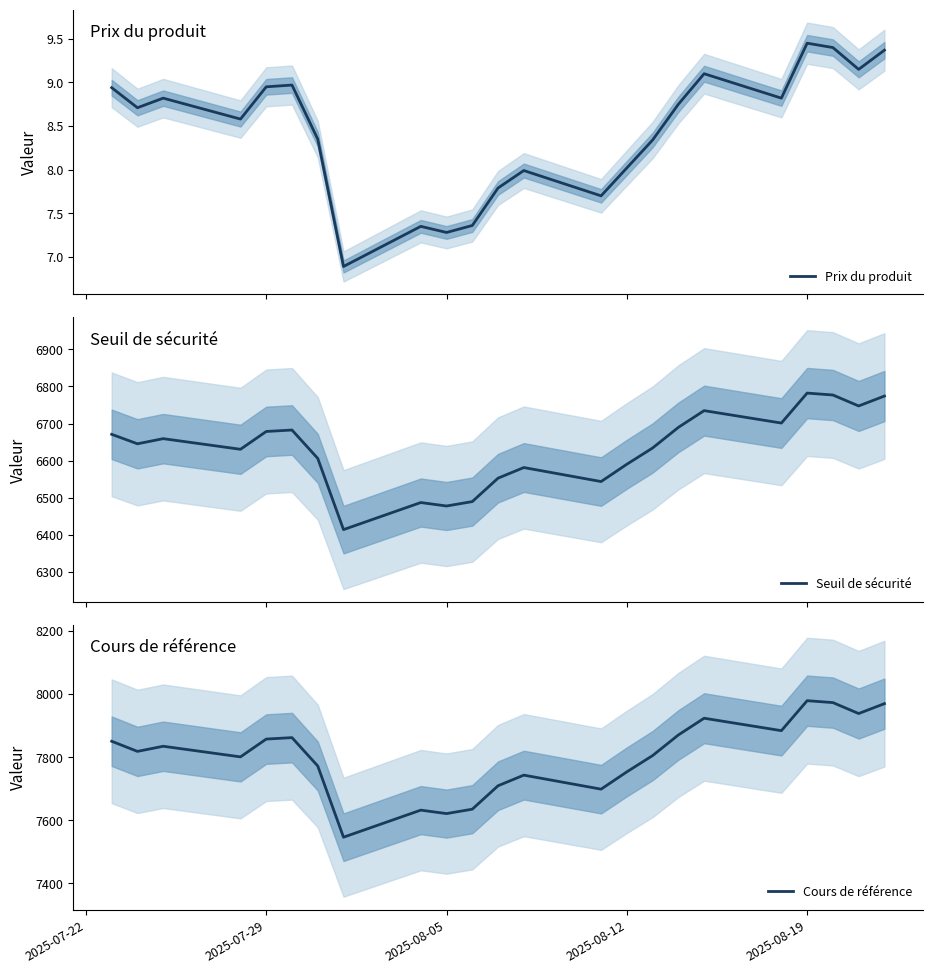

The Seuil de sécurité series shows 2706.9 at 16. True or false?

False